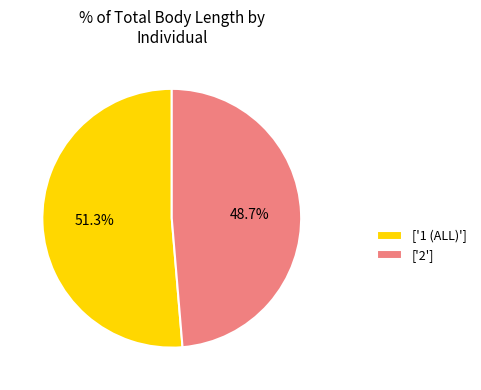

Rank the categories by value from lowest to highest.

['2'], ['1 (ALL)']